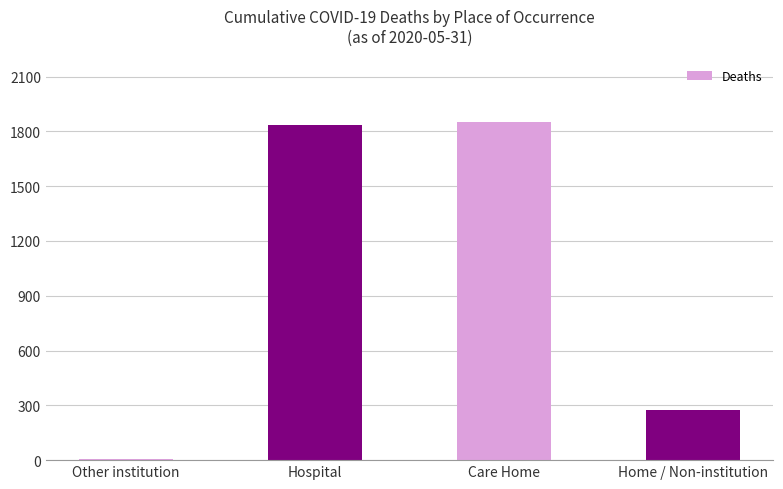

At which label is the value closest to 928?

Home / Non-institution